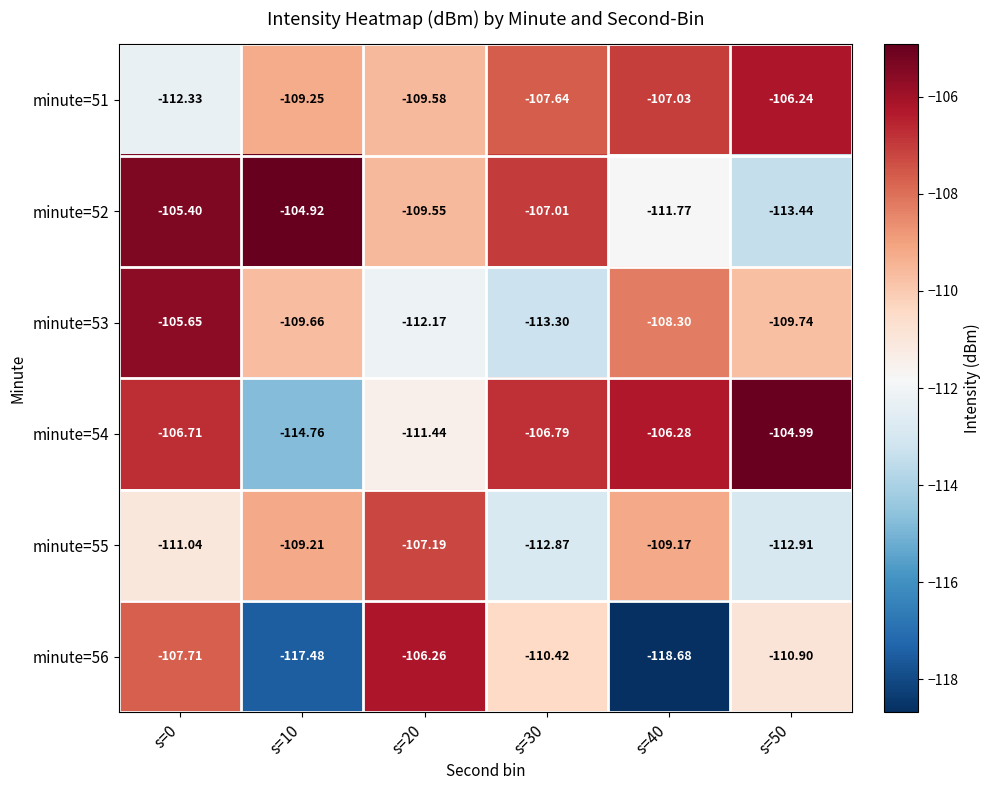

Which series has the largest range (max minus min)?

minute=56